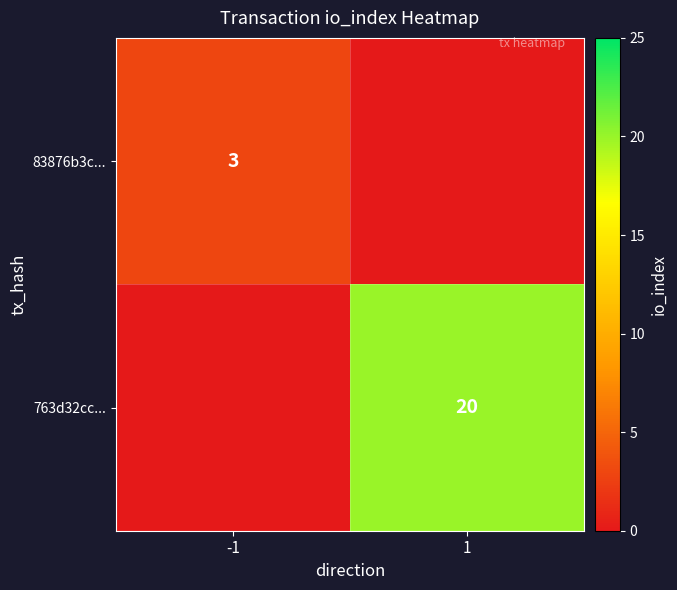

True or false: 763d32cc... has a value of 11 at 1.

False